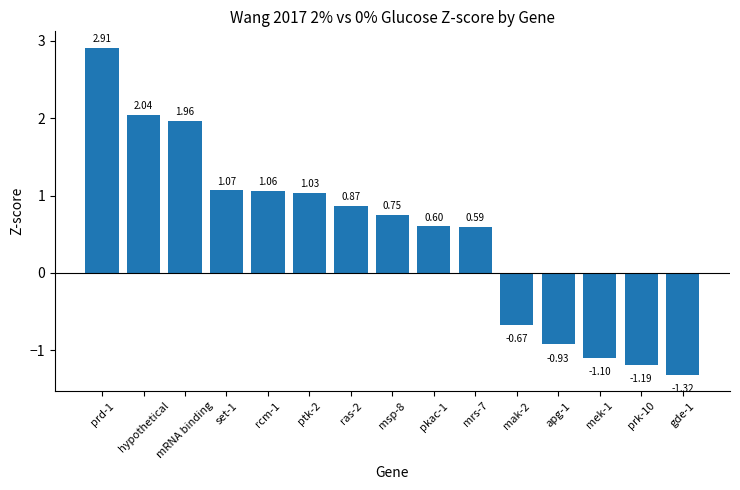

Where is the data nearest to the value 0?

mrs-7